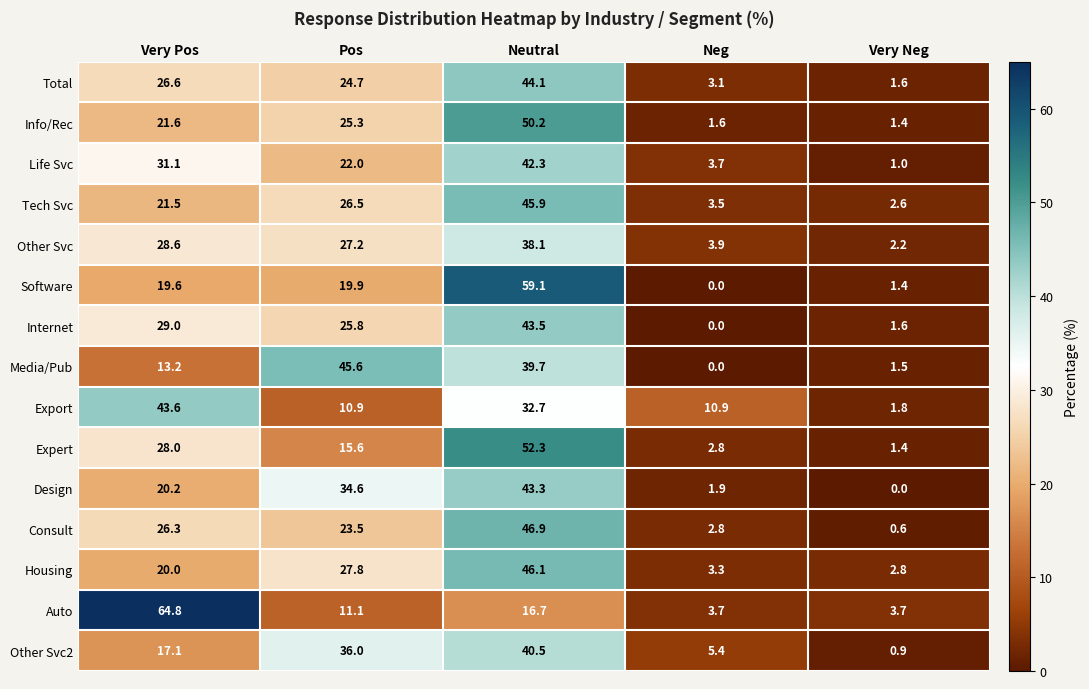

The Housing series shows 1.1 at Very Neg. True or false?

False